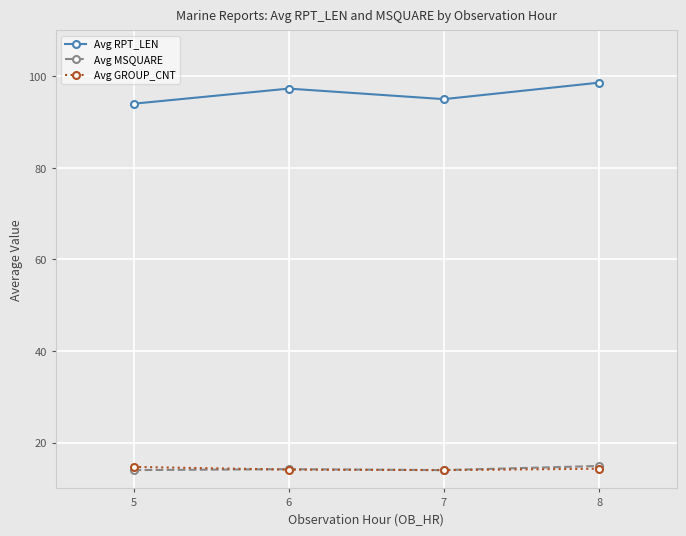

What is the spread (max minus min) of values at 5?

80.0